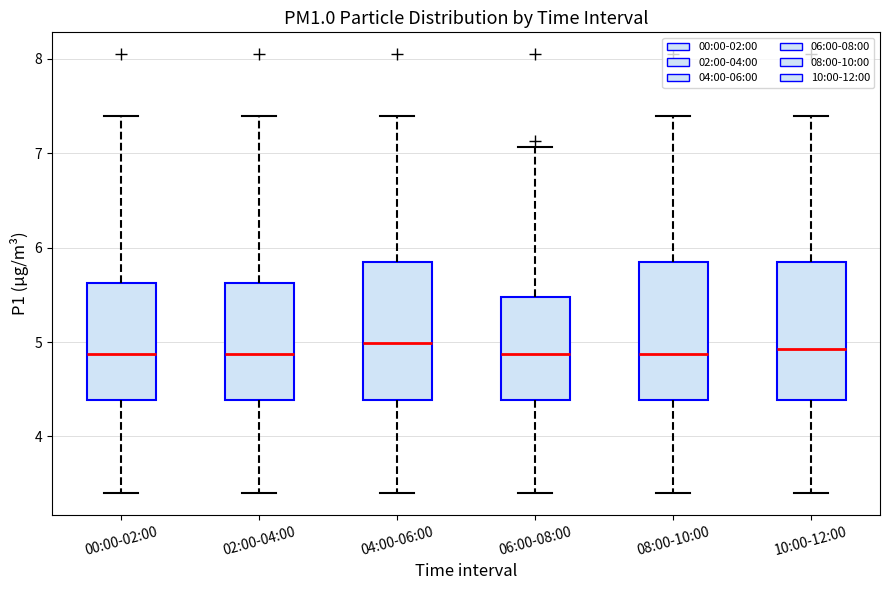

Reading left to right, read every box against the y-axis: the position of its median line, the range the box covers, and the ends of its whiskers. The values are not printed on the chart, so give them approximately, as read against the axis.

00:00-02:00: median 4.9, box 4.4 to 5.6, whiskers 3.4 to 7.4
02:00-04:00: median 4.9, box 4.4 to 5.6, whiskers 3.4 to 7.4
04:00-06:00: median 5.0, box 4.4 to 5.8, whiskers 3.4 to 7.4
06:00-08:00: median 4.9, box 4.4 to 5.5, whiskers 3.4 to 7.1
08:00-10:00: median 4.9, box 4.4 to 5.8, whiskers 3.4 to 7.4
10:00-12:00: median 4.9, box 4.4 to 5.8, whiskers 3.4 to 7.4